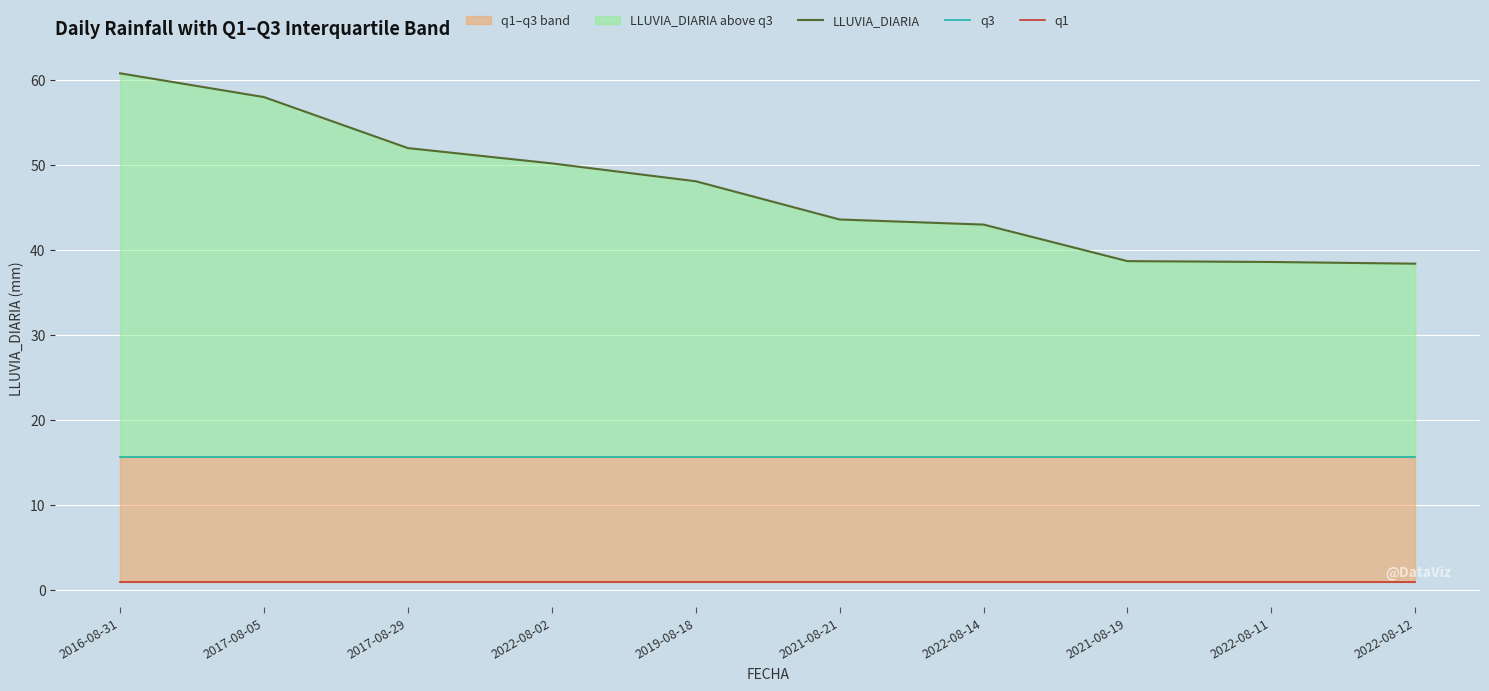

Reading right to left, list all the values displayed in this chart.

LLUVIA_DIARIA: 2022-08-12=38.4	2022-08-11=38.6	2021-08-19=38.7	2022-08-14=43.0	2021-08-21=43.6	2019-08-18=48.1	2022-08-02=50.2	2017-08-29=52.0	2017-08-05=58.0	2016-08-31=60.8
q3: 2022-08-12=15.7	2022-08-11=15.7	2021-08-19=15.7	2022-08-14=15.7	2021-08-21=15.7	2019-08-18=15.7	2022-08-02=15.7	2017-08-29=15.7	2017-08-05=15.7	2016-08-31=15.7
q1: 2022-08-12=0.9	2022-08-11=0.9	2021-08-19=0.9	2022-08-14=0.9	2021-08-21=0.9	2019-08-18=0.9	2022-08-02=0.9	2017-08-29=0.9	2017-08-05=0.9	2016-08-31=0.9